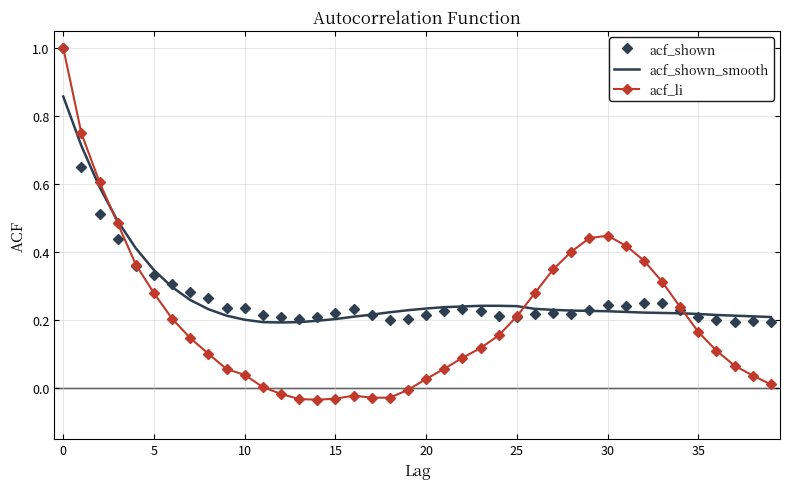

How many distinct data groups are displayed?

3